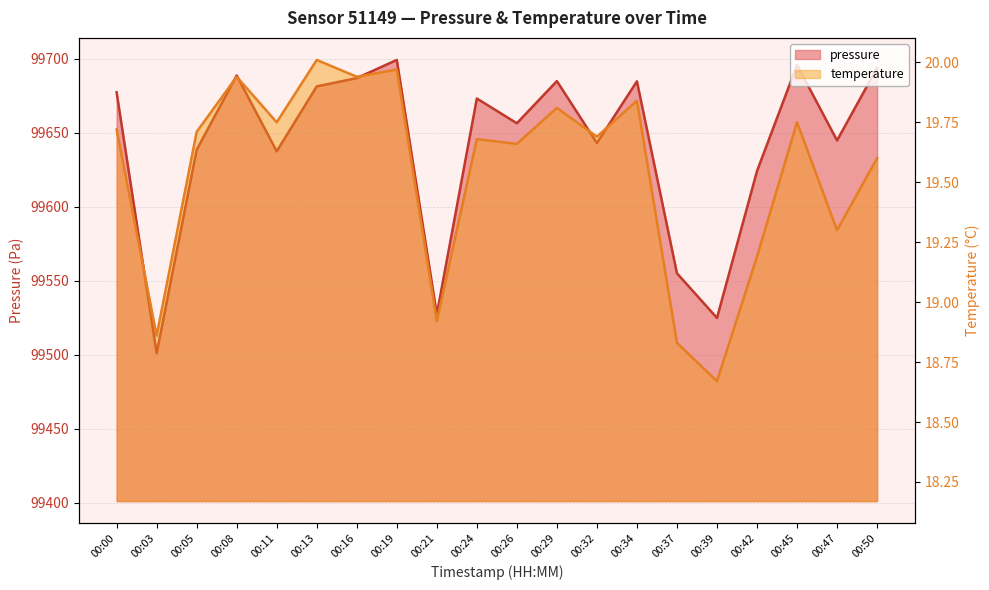

Reading left to right, extract all data points from this chart.

pressure: 00:00=99677.4	00:03=99501.1	00:05=99638.6	00:08=99688.8	00:11=99637.5	00:13=99681.4	00:16=99687.0	00:19=99699.3	00:21=99527.3	00:24=99673.2	00:26=99656.5	00:29=99685.0	00:32=99643.1	00:34=99684.8	00:37=99555.1	00:39=99524.9	00:42=99624.2	00:45=99695.9	00:47=99644.9	00:50=99693.9
temperature: 00:00=19.7	00:03=18.9	00:05=19.7	00:08=19.9	00:11=19.8	00:13=20.0	00:16=19.9	00:19=20.0	00:21=18.9	00:24=19.7	00:26=19.7	00:29=19.8	00:32=19.7	00:34=19.8	00:37=18.8	00:39=18.7	00:42=19.2	00:45=19.8	00:47=19.3	00:50=19.6